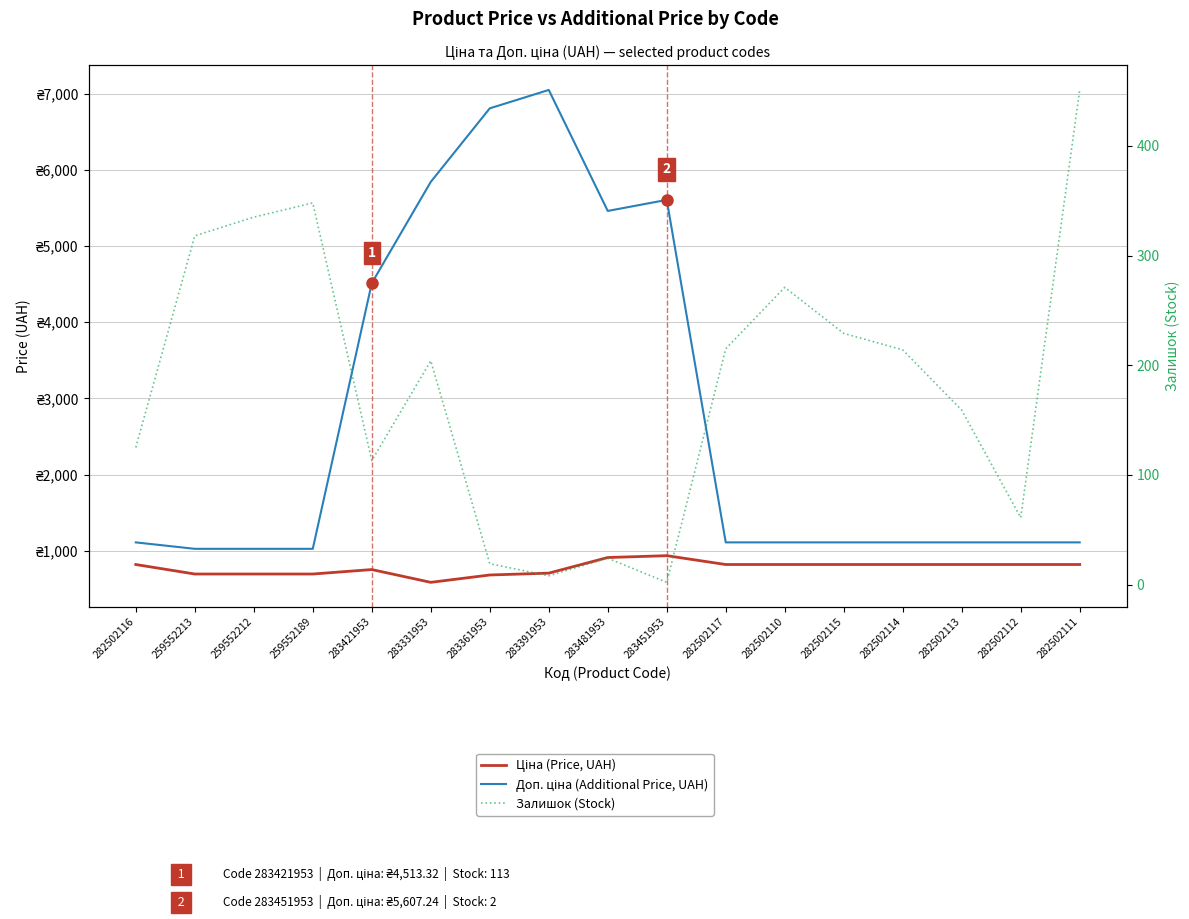

How many data points in Доп. ціна (Additional Price, UAH) are less than 1109?

3